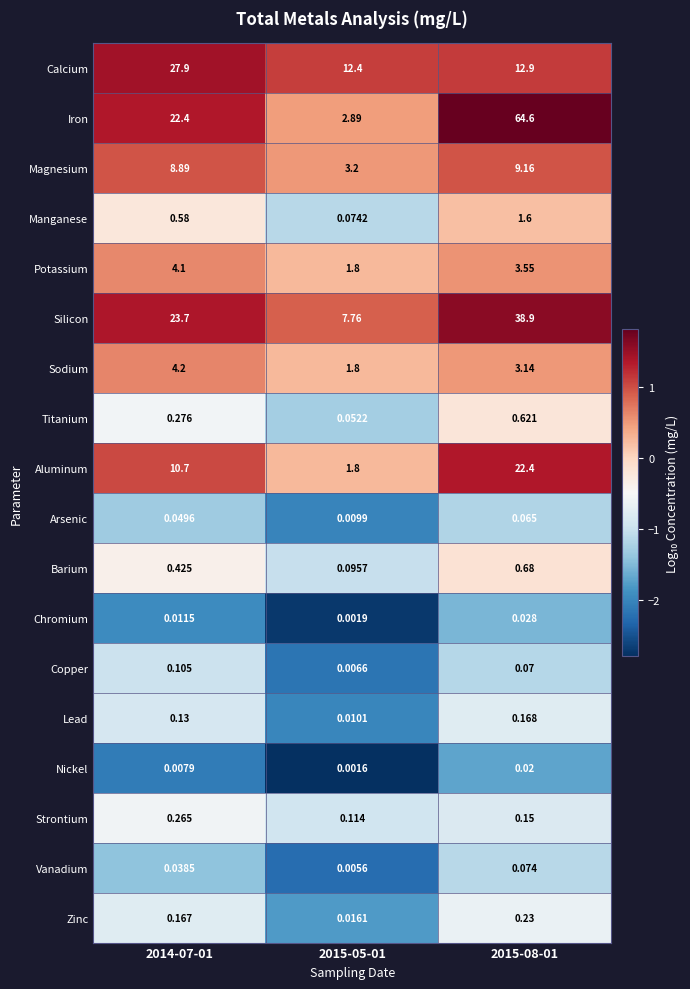

What is the difference between the highest and lowest values at 2015-08-01?

64.6